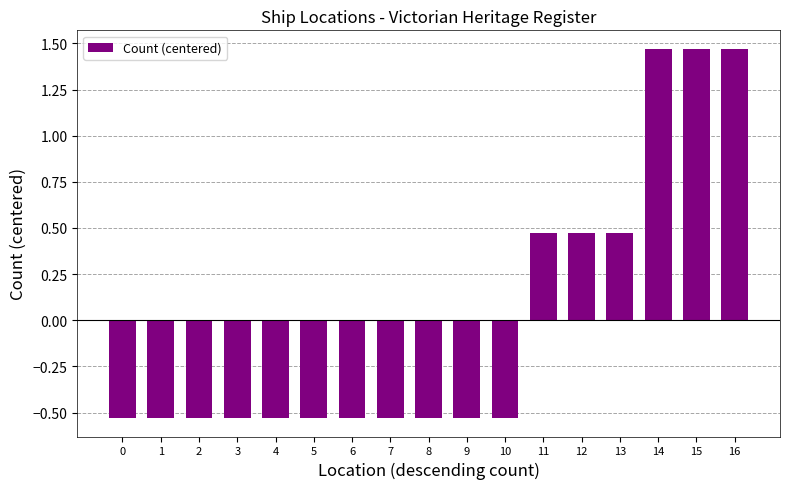

Between 15 and 1, which is larger?

15